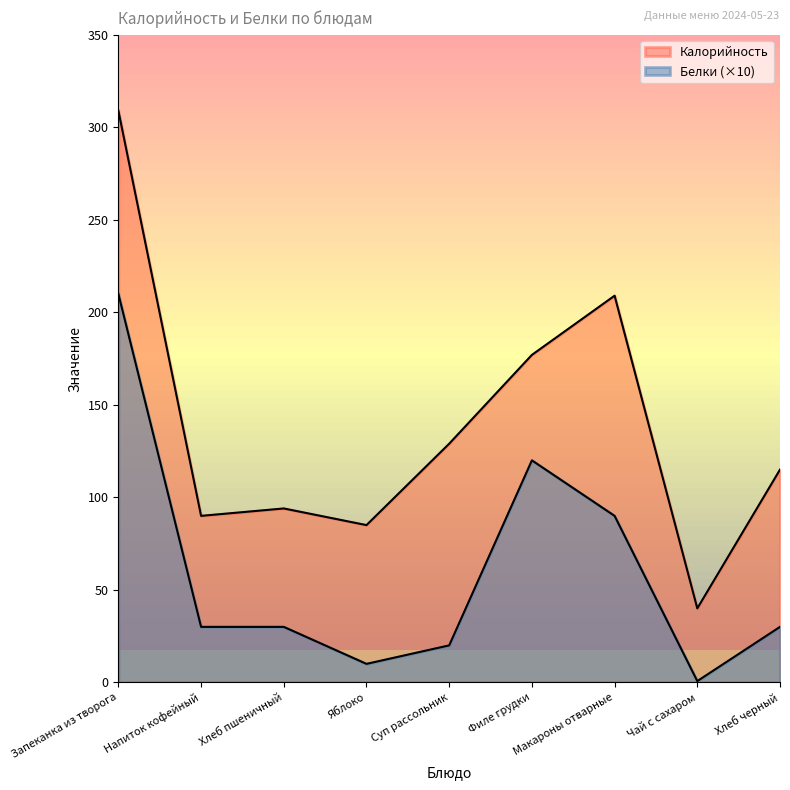

In Белки, how many points are lower than both neighbors (excluding endpoints)?

2